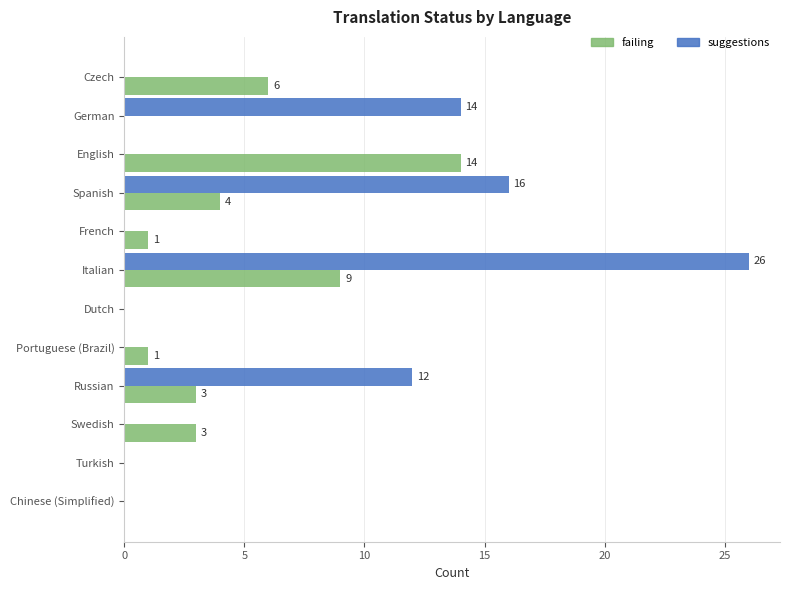

What is the highest value of the suggestions series?

26